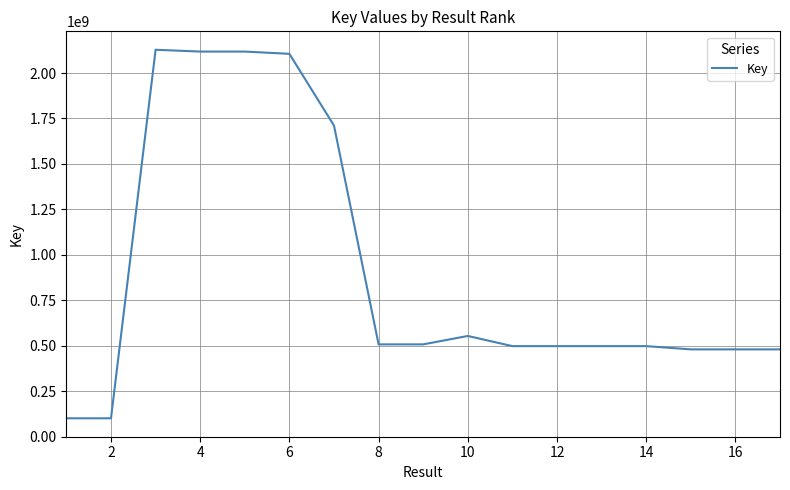

What is the greatest value displayed?

2128136130